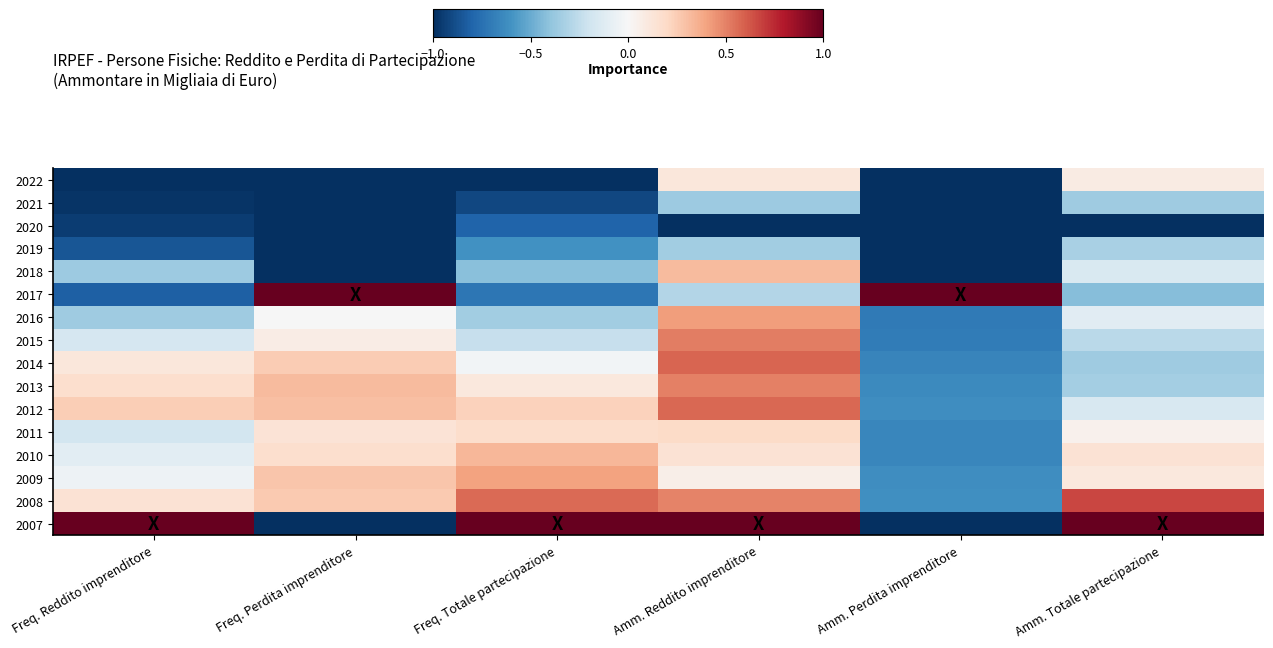

Reading left to right, list all the values displayed in this chart.

2022: Freq. Reddito imprenditore=-1.0	Freq. Perdita imprenditore=-1.0	Freq. Totale partecipazione=-1.0	Amm. Reddito imprenditore=0.1	Amm. Perdita imprenditore=-1.0	Amm. Totale partecipazione=0.1
2021: Freq. Reddito imprenditore=-1.0	Freq. Perdita imprenditore=-1.0	Freq. Totale partecipazione=-0.9	Amm. Reddito imprenditore=-0.4	Amm. Perdita imprenditore=-1.0	Amm. Totale partecipazione=-0.4
2020: Freq. Reddito imprenditore=-0.9	Freq. Perdita imprenditore=-1.0	Freq. Totale partecipazione=-0.8	Amm. Reddito imprenditore=-1.0	Amm. Perdita imprenditore=-1.0	Amm. Totale partecipazione=-1.0
2019: Freq. Reddito imprenditore=-0.9	Freq. Perdita imprenditore=-1.0	Freq. Totale partecipazione=-0.6	Amm. Reddito imprenditore=-0.4	Amm. Perdita imprenditore=-1.0	Amm. Totale partecipazione=-0.3
2018: Freq. Reddito imprenditore=-0.4	Freq. Perdita imprenditore=-1.0	Freq. Totale partecipazione=-0.4	Amm. Reddito imprenditore=0.3	Amm. Perdita imprenditore=-1.0	Amm. Totale partecipazione=-0.1
2017: Freq. Reddito imprenditore=-0.8	Freq. Perdita imprenditore=1.0	Freq. Totale partecipazione=-0.7	Amm. Reddito imprenditore=-0.3	Amm. Perdita imprenditore=1.0	Amm. Totale partecipazione=-0.4
2016: Freq. Reddito imprenditore=-0.4	Freq. Perdita imprenditore=-0.0	Freq. Totale partecipazione=-0.3	Amm. Reddito imprenditore=0.4	Amm. Perdita imprenditore=-0.7	Amm. Totale partecipazione=-0.1
2015: Freq. Reddito imprenditore=-0.2	Freq. Perdita imprenditore=0.1	Freq. Totale partecipazione=-0.2	Amm. Reddito imprenditore=0.5	Amm. Perdita imprenditore=-0.7	Amm. Totale partecipazione=-0.3
2014: Freq. Reddito imprenditore=0.1	Freq. Perdita imprenditore=0.3	Freq. Totale partecipazione=-0.0	Amm. Reddito imprenditore=0.6	Amm. Perdita imprenditore=-0.7	Amm. Totale partecipazione=-0.4
2013: Freq. Reddito imprenditore=0.2	Freq. Perdita imprenditore=0.3	Freq. Totale partecipazione=0.1	Amm. Reddito imprenditore=0.5	Amm. Perdita imprenditore=-0.6	Amm. Totale partecipazione=-0.3
2012: Freq. Reddito imprenditore=0.2	Freq. Perdita imprenditore=0.3	Freq. Totale partecipazione=0.2	Amm. Reddito imprenditore=0.6	Amm. Perdita imprenditore=-0.6	Amm. Totale partecipazione=-0.2
2011: Freq. Reddito imprenditore=-0.2	Freq. Perdita imprenditore=0.1	Freq. Totale partecipazione=0.2	Amm. Reddito imprenditore=0.2	Amm. Perdita imprenditore=-0.7	Amm. Totale partecipazione=0.0
2010: Freq. Reddito imprenditore=-0.1	Freq. Perdita imprenditore=0.2	Freq. Totale partecipazione=0.3	Amm. Reddito imprenditore=0.1	Amm. Perdita imprenditore=-0.7	Amm. Totale partecipazione=0.1
2009: Freq. Reddito imprenditore=-0.1	Freq. Perdita imprenditore=0.3	Freq. Totale partecipazione=0.4	Amm. Reddito imprenditore=0.1	Amm. Perdita imprenditore=-0.6	Amm. Totale partecipazione=0.1
2008: Freq. Reddito imprenditore=0.1	Freq. Perdita imprenditore=0.3	Freq. Totale partecipazione=0.6	Amm. Reddito imprenditore=0.5	Amm. Perdita imprenditore=-0.6	Amm. Totale partecipazione=0.7
2007: Freq. Reddito imprenditore=1.0	Freq. Perdita imprenditore=-1.0	Freq. Totale partecipazione=1.0	Amm. Reddito imprenditore=1.0	Amm. Perdita imprenditore=-1.0	Amm. Totale partecipazione=1.0